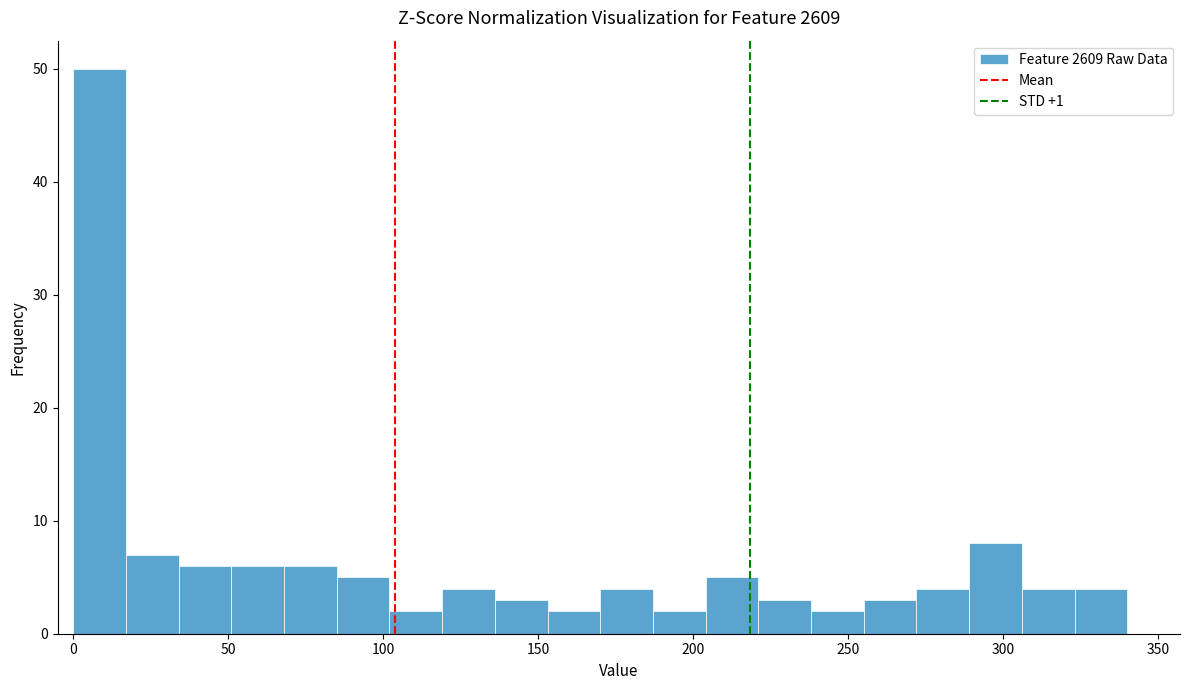

Read against the x-axis, roughly where is the centre of the tallest bar?

10